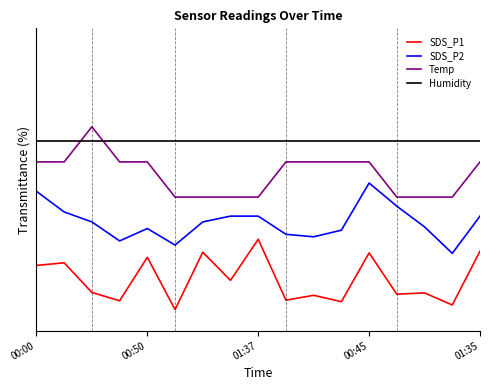

What are all the series names shown in the legend?

SDS_P1, SDS_P2, Temp, Humidity